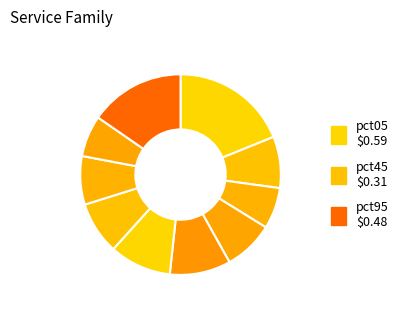

Is there any slice that represents more than half of the pie?

No